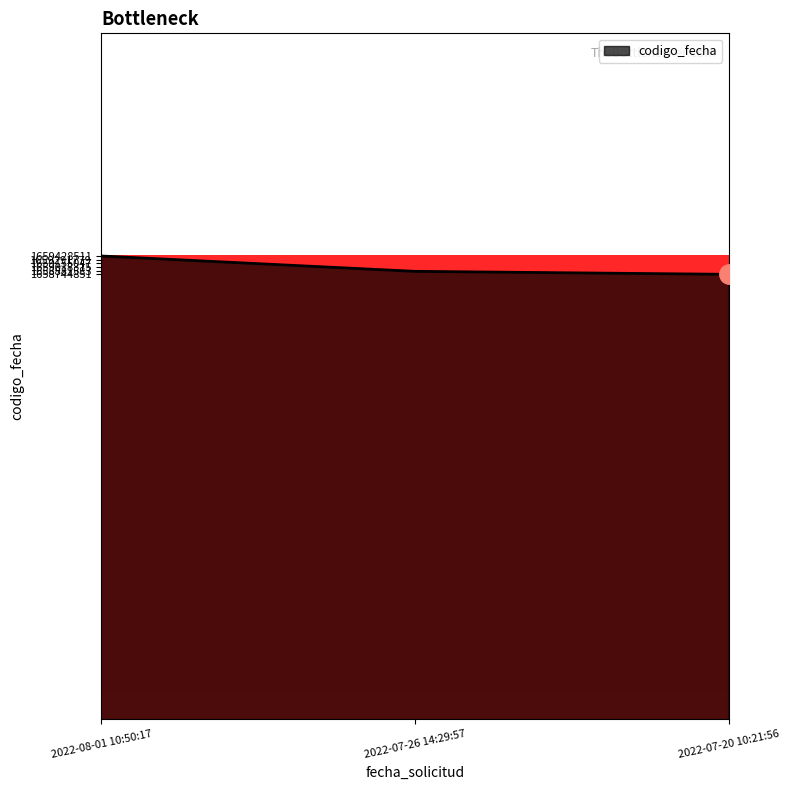

What position from the left is 2022-07-26 14:29:57?

2